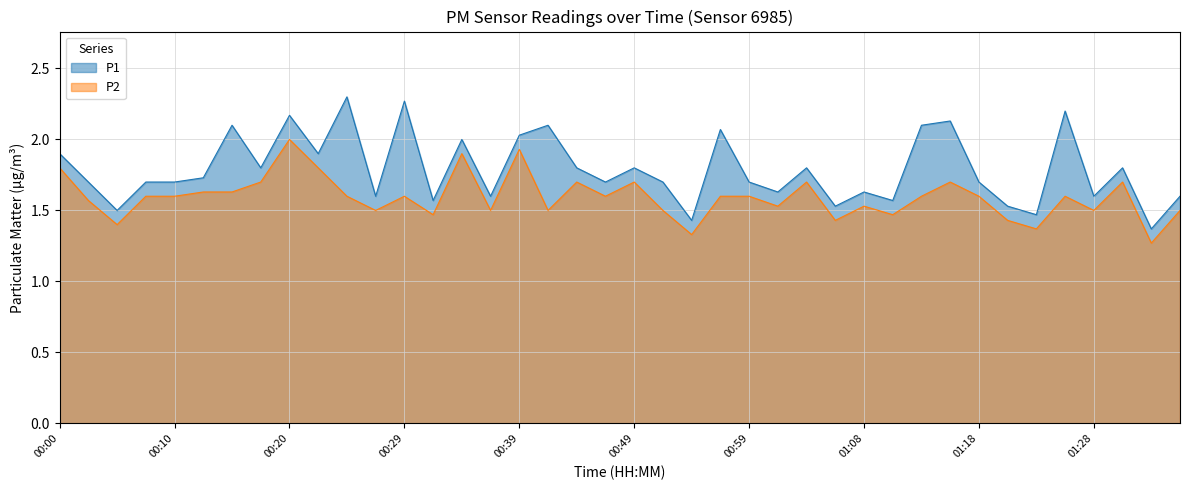

What is the label of the 25th point from the left?

00:59